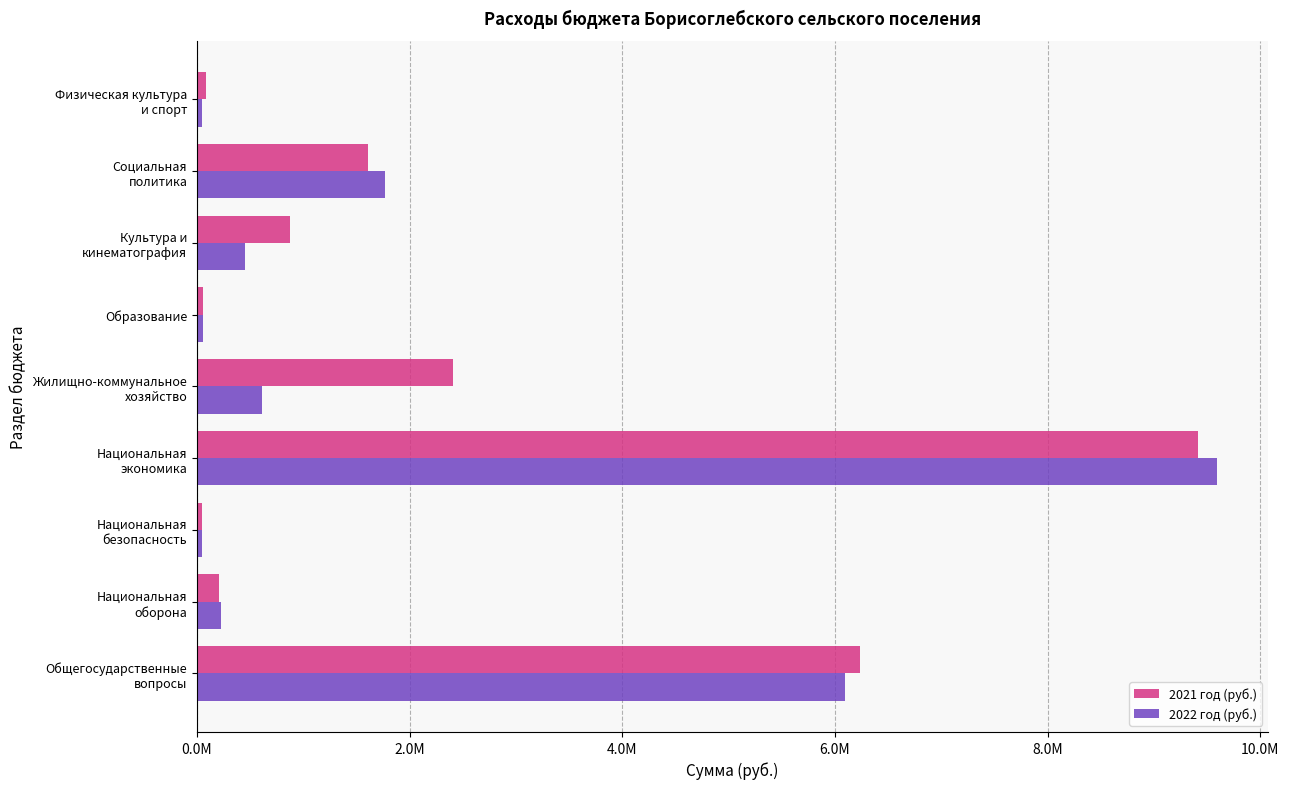

What is the difference between the maximum and second lowest values in the 2022 год (руб.) series?

9545103.6